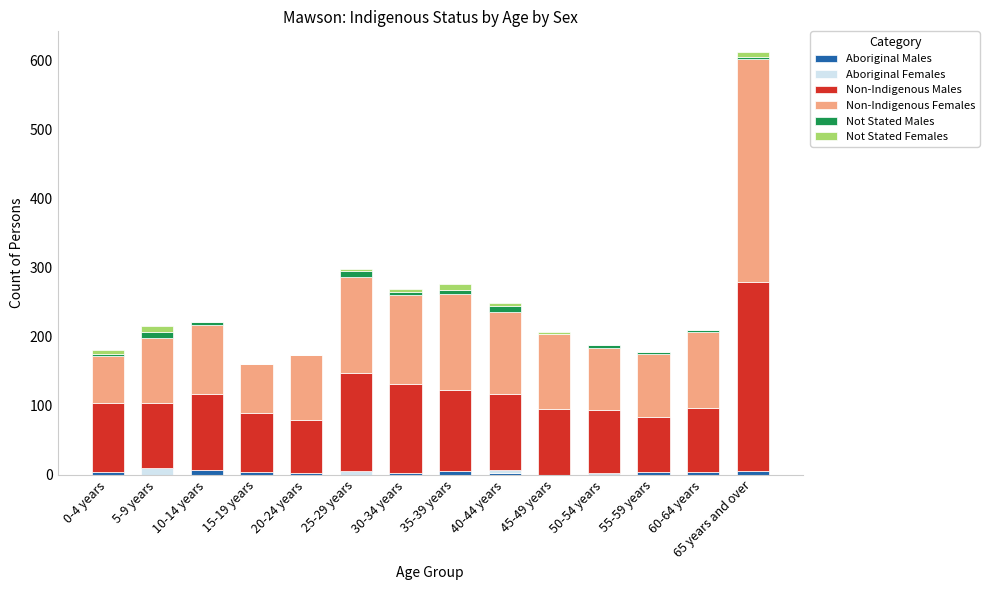

At which category is the sum across all series the highest?

65 years and over